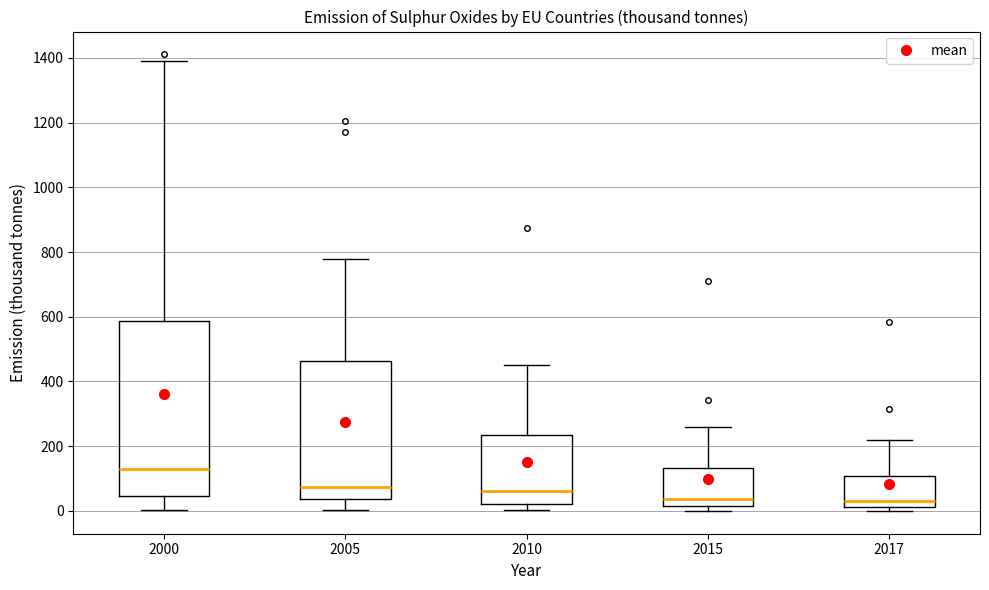

Where does the median line of the box at x = 2000 sit on the y-axis? The values are not printed on the chart, so give them approximately, as read against the axis.

140